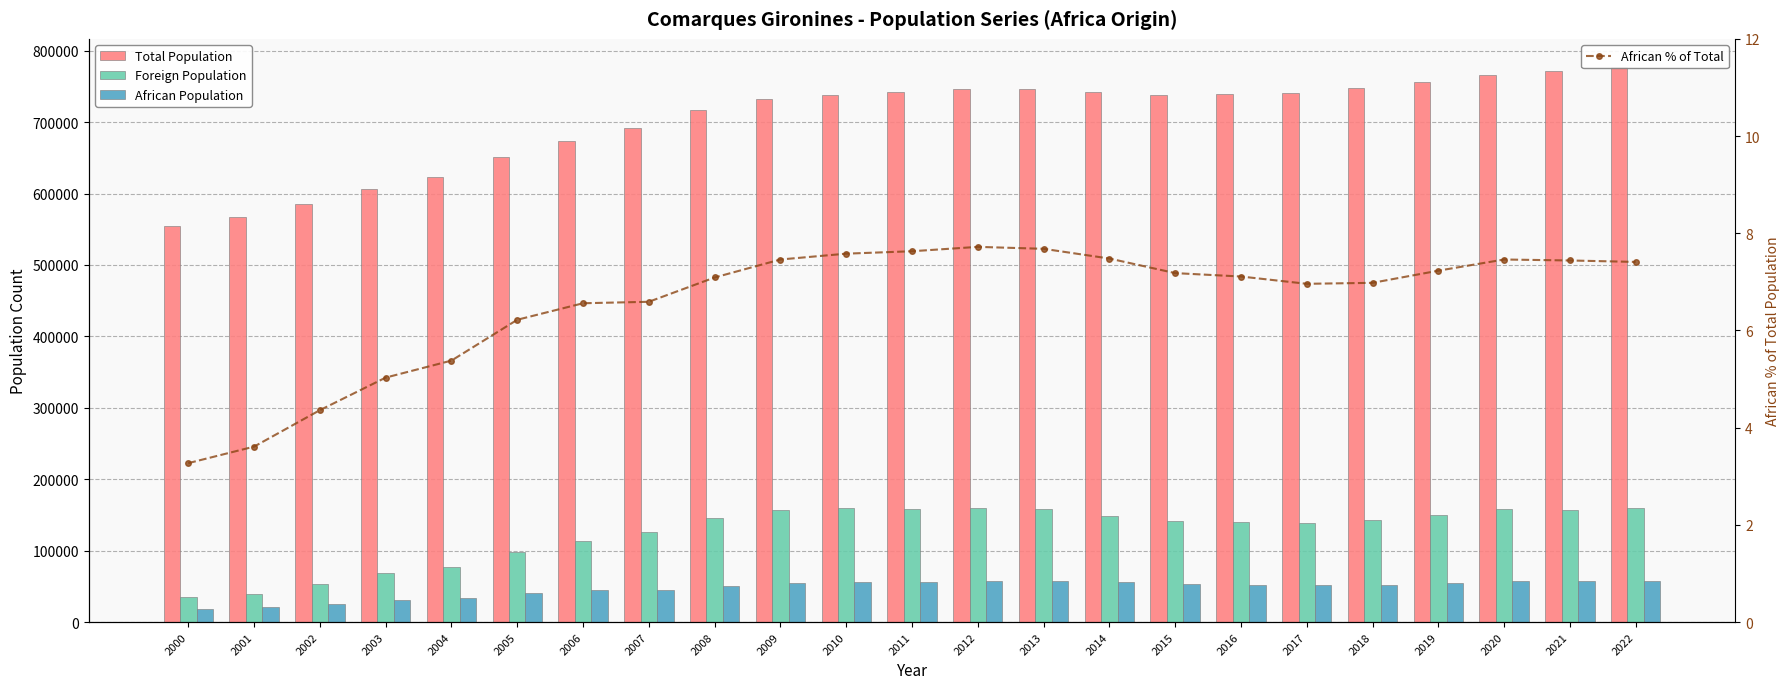

The Total Population series shows 343839.0 at 2016. True or false?

False